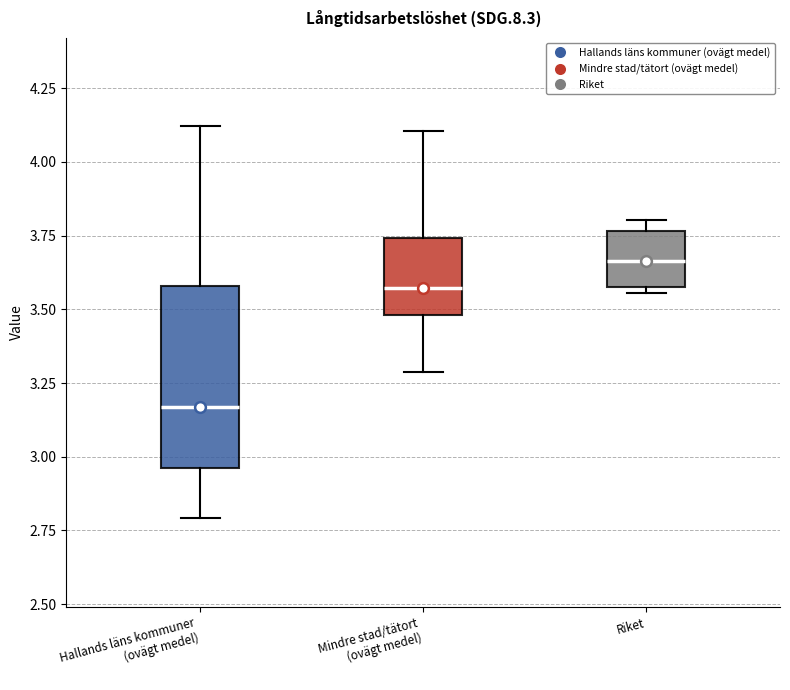

Reading left to right, transcribe this box plot: for each box, give where its median line is, the range the box spans, and where its two whiskers end, as read against the y-axis. The values are not printed on the chart, so give them approximately, as read against the axis.

Hallands läns kommuner (ovägt medel): median 3.15, box 2.95 to 3.60, whiskers 2.80 to 4.10
Mindre stad/tätort (ovägt medel): median 3.55, box 3.50 to 3.75, whiskers 3.30 to 4.10
Riket: median 3.65, box 3.60 to 3.75, whiskers 3.55 to 3.80